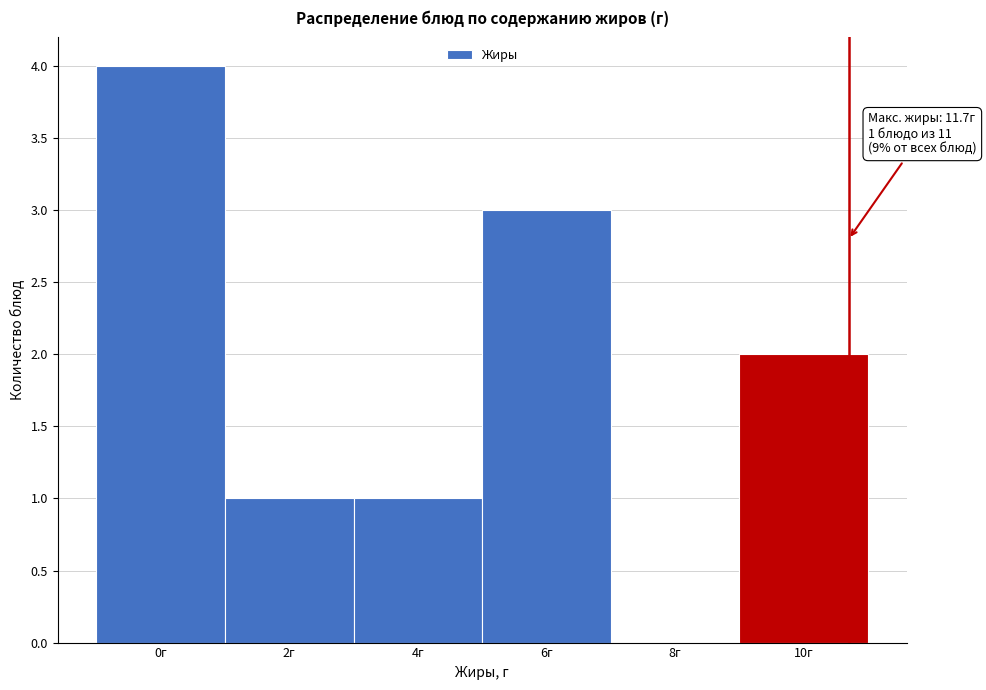

Reading left to right, extract all data points from this chart.

0г=4	2г=1	4г=1	6г=3	8г=0	10г=2